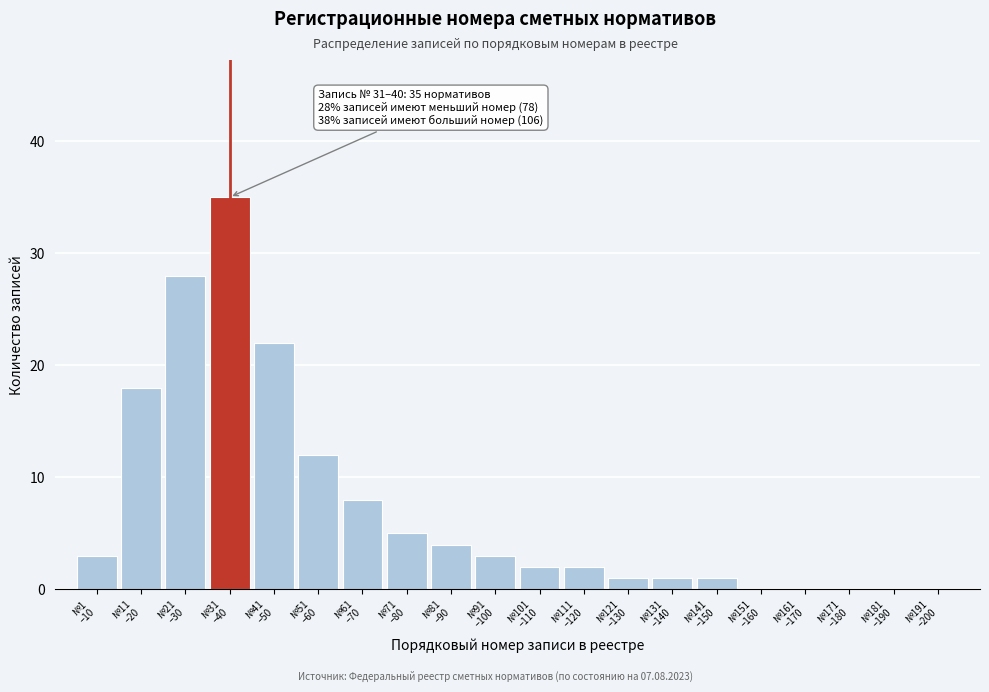

What is the sum of all values?

145